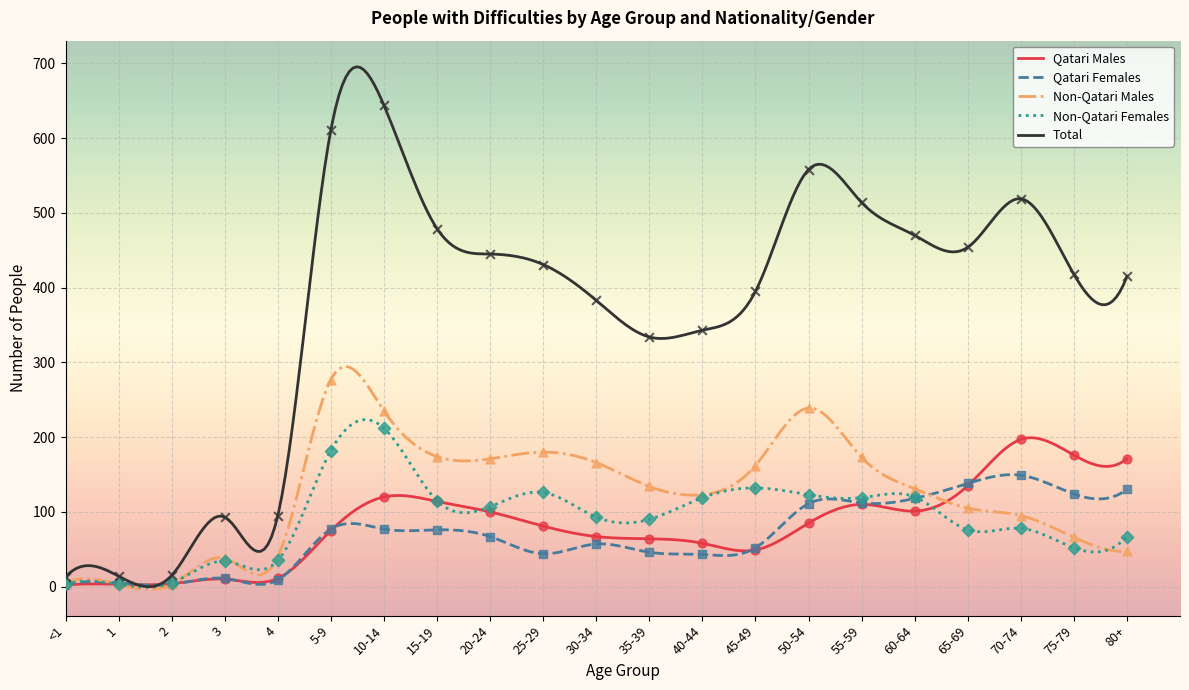

What are all the series names shown in the legend?

Qatari Males, Qatari Females, Non-Qatari Males, Non-Qatari Females, Total